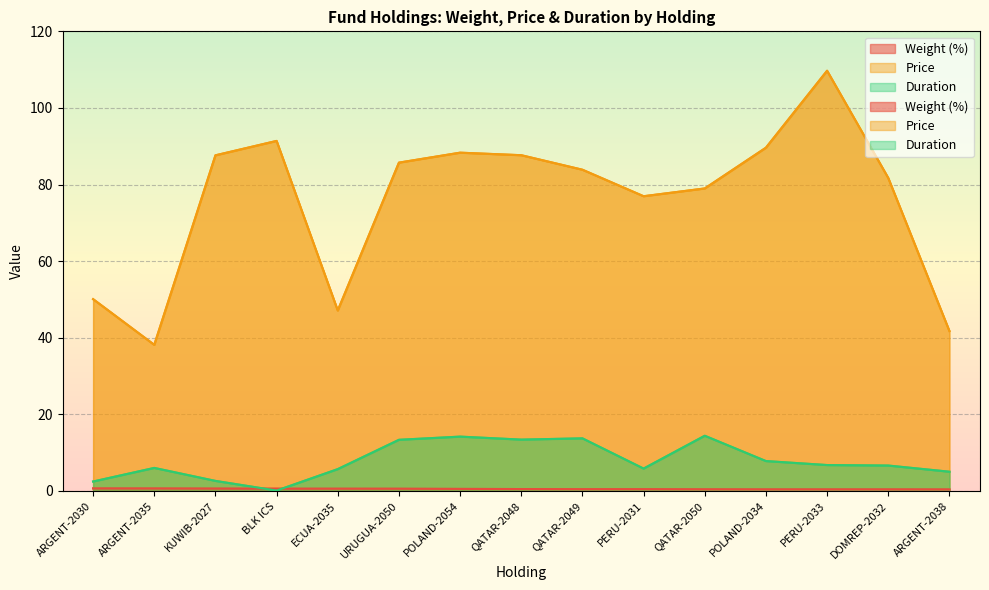

How many lines are shown in the chart?

3